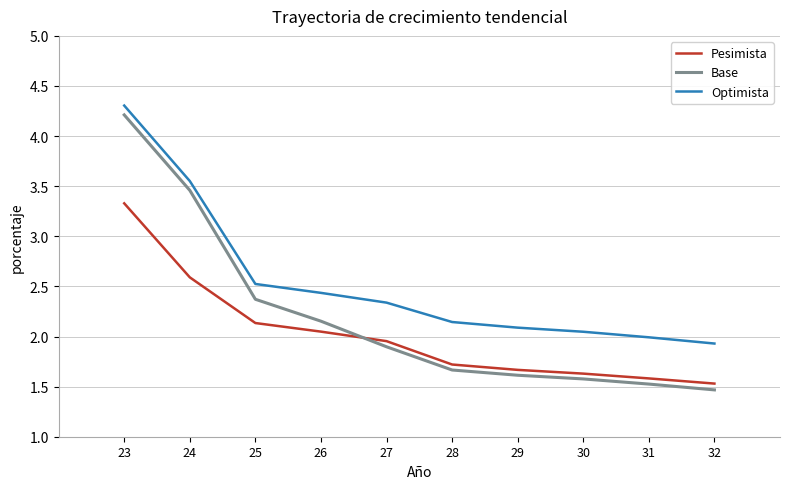

What is the approximate value of Base at 27?

1.9